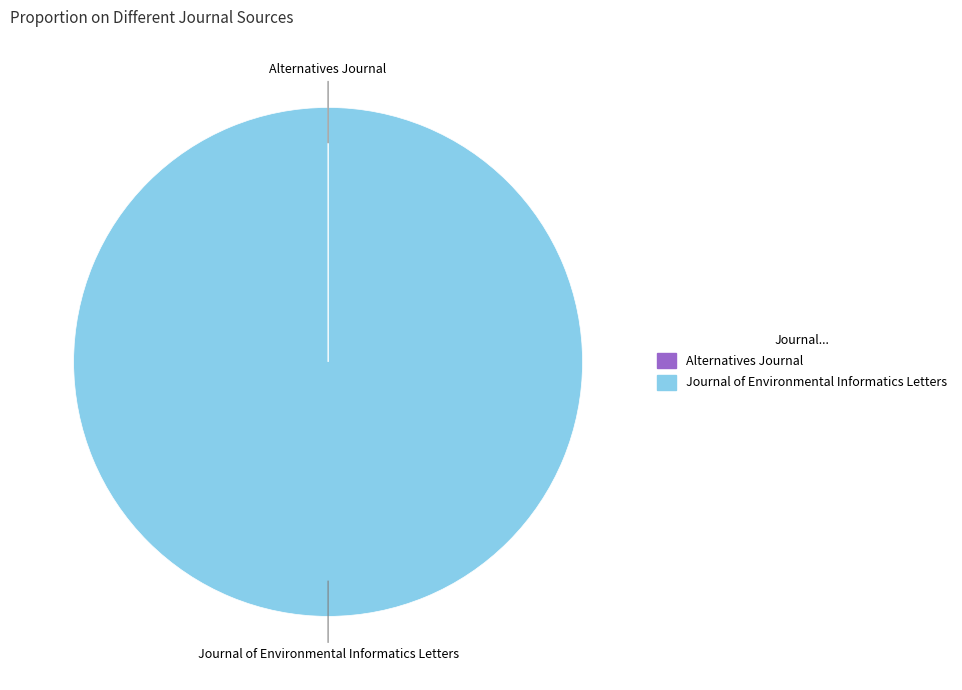

Is there any slice that represents more than half of the pie?

Yes